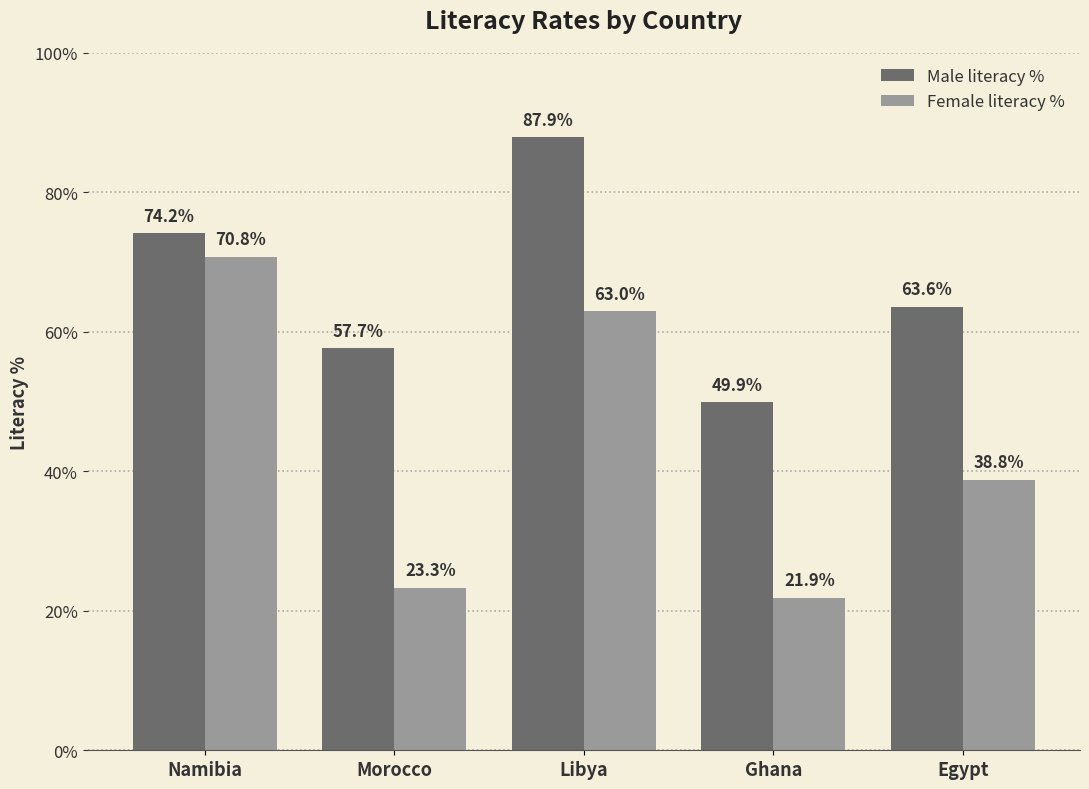

List the series in order of their peak value, lowest first.

Female literacy %, Male literacy %